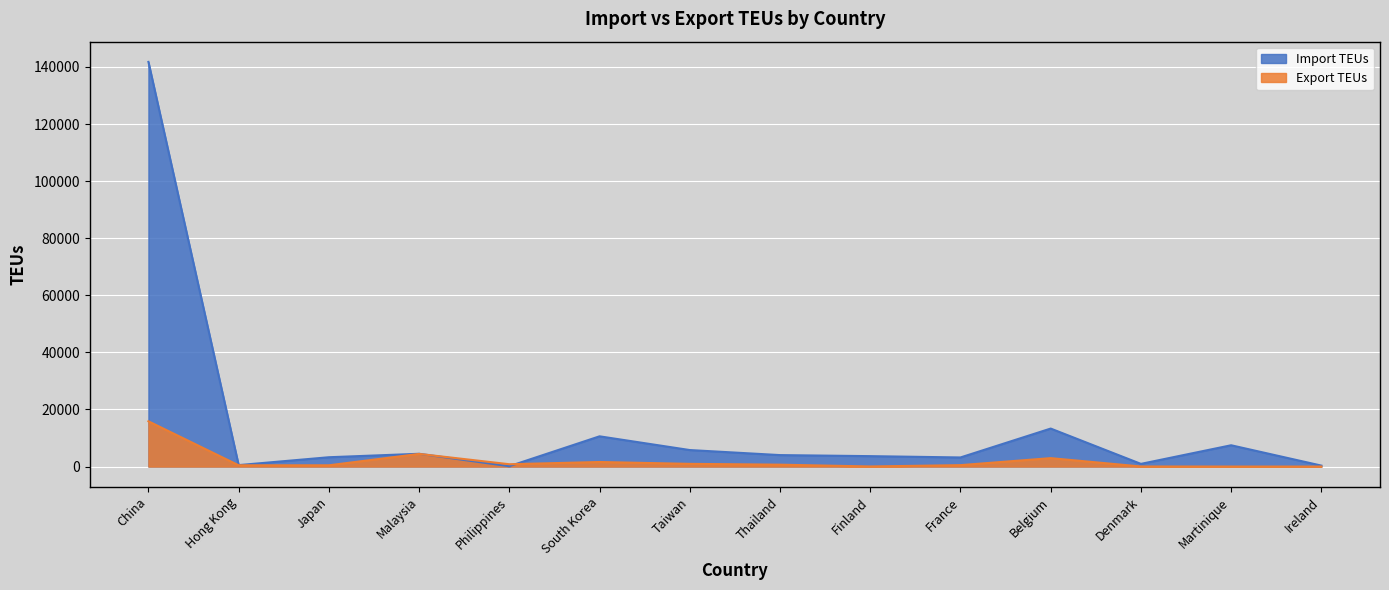

Which series changed the most between France and Belgium?

Import TEUs